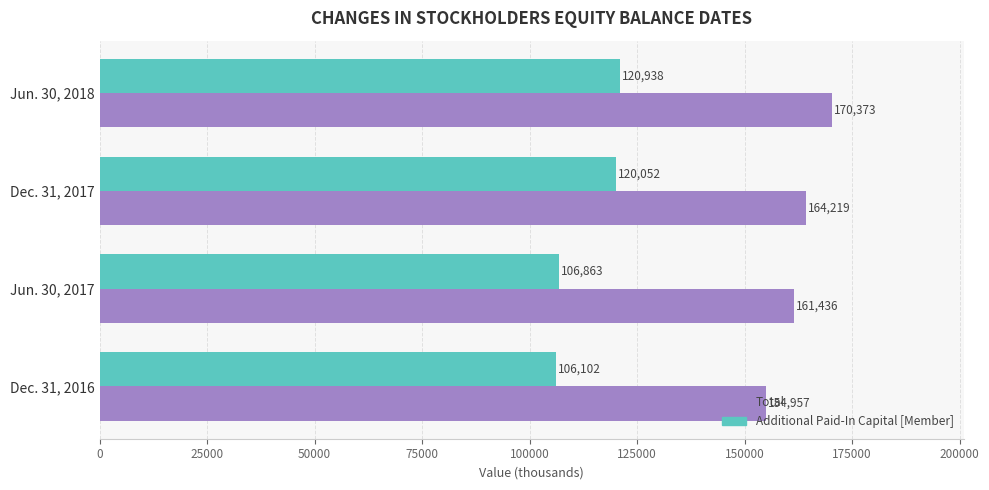

What is the maximum value for Additional Paid-In Capital [Member]?

120938